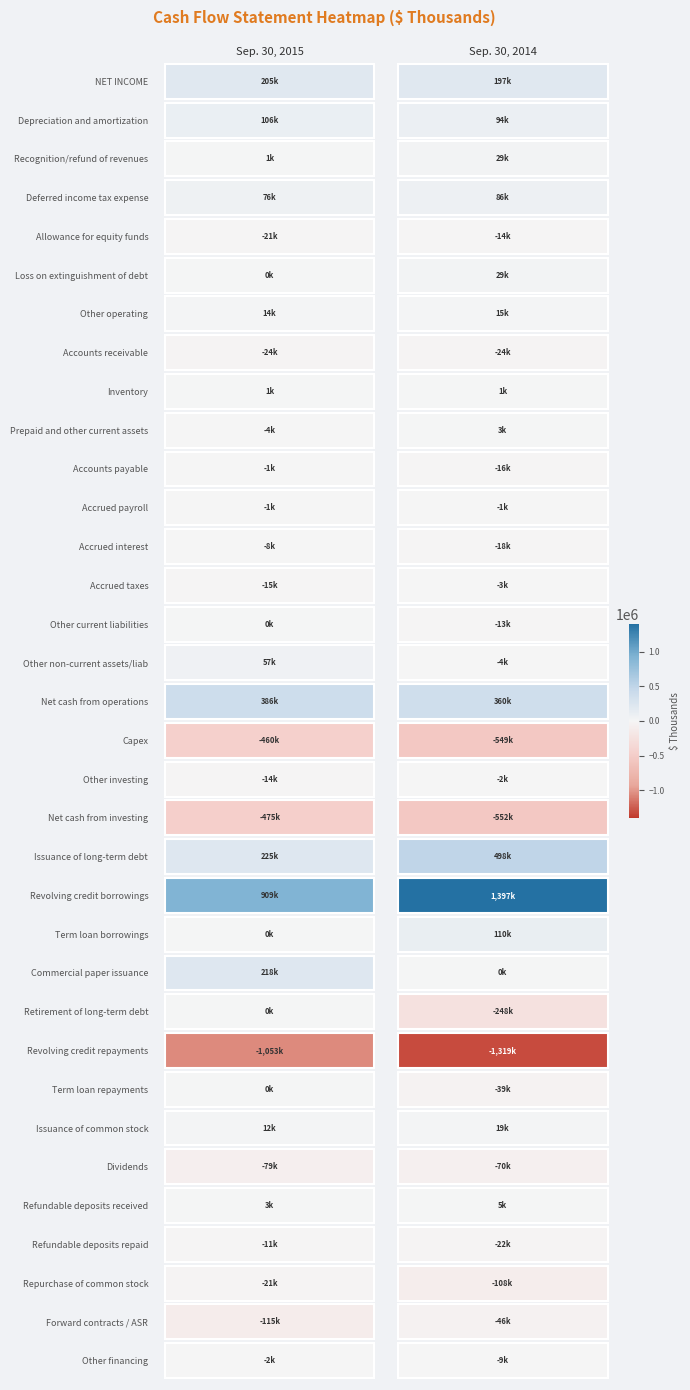

Which series has the largest range (max minus min)?

Revolving credit borrowings